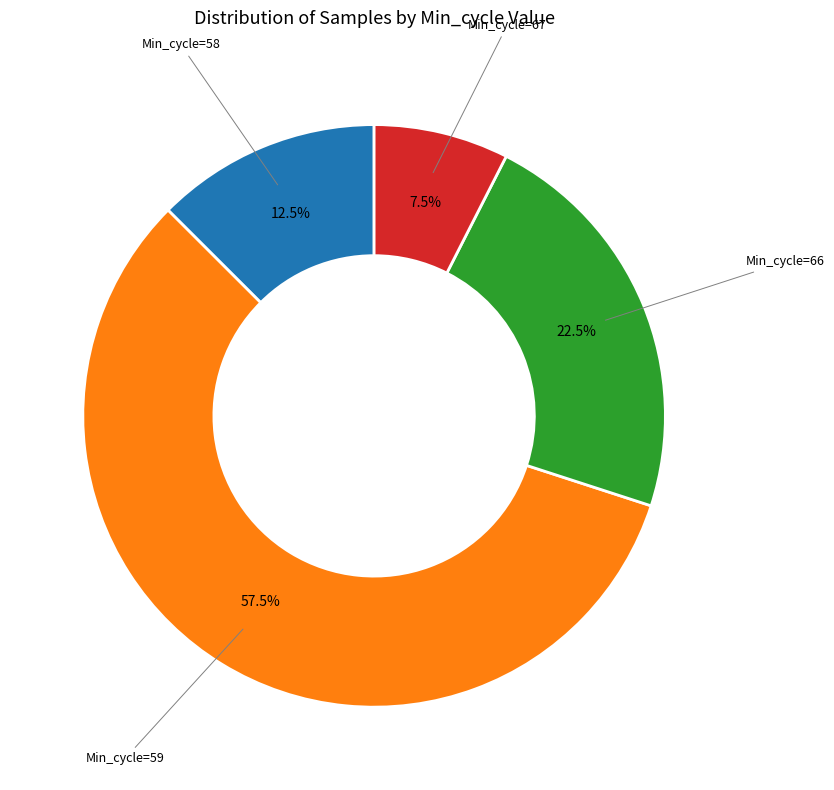

Count the number of slices in the pie.

4